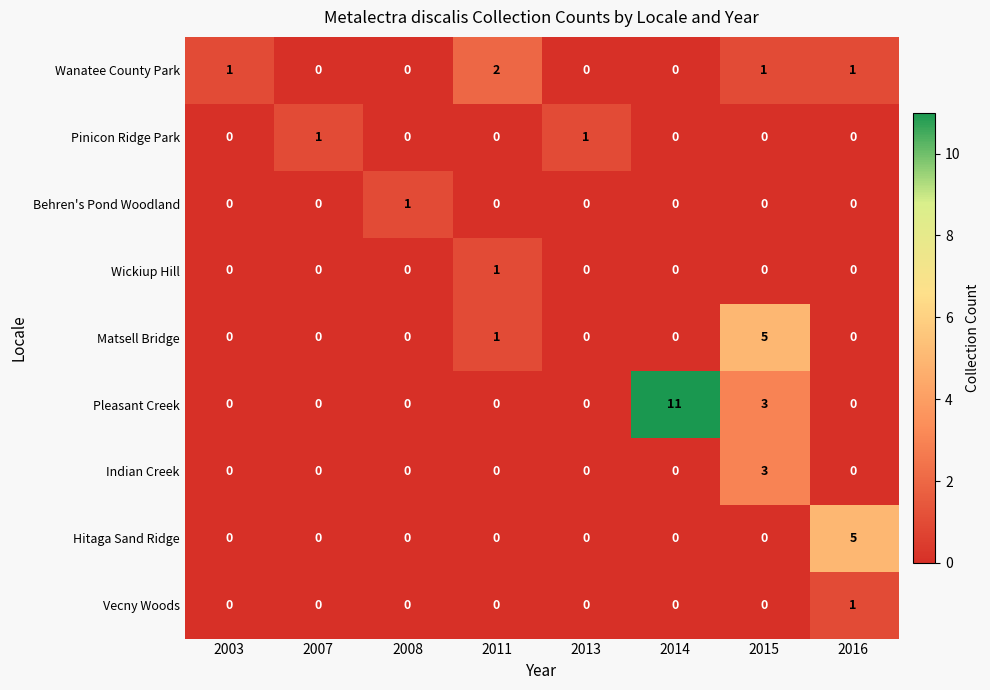

Which series has the largest total across all categories?

Pleasant Creek